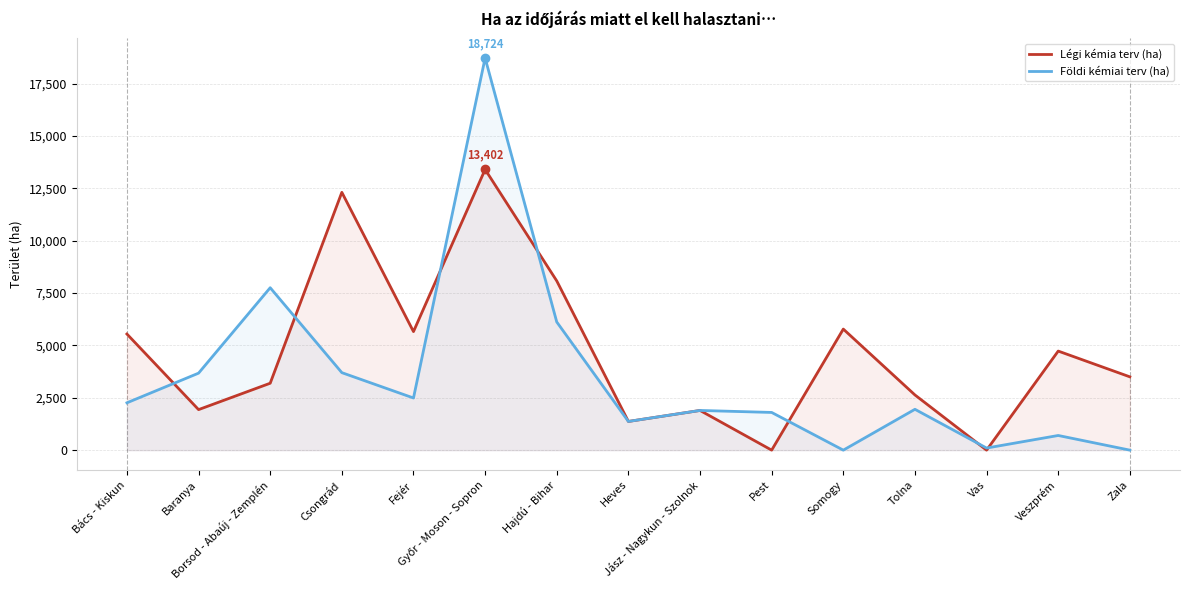

Is the value of Földi kémiai terv (ha) at Somogy greater than the value of Légi kémia terv (ha) at Baranya?

No